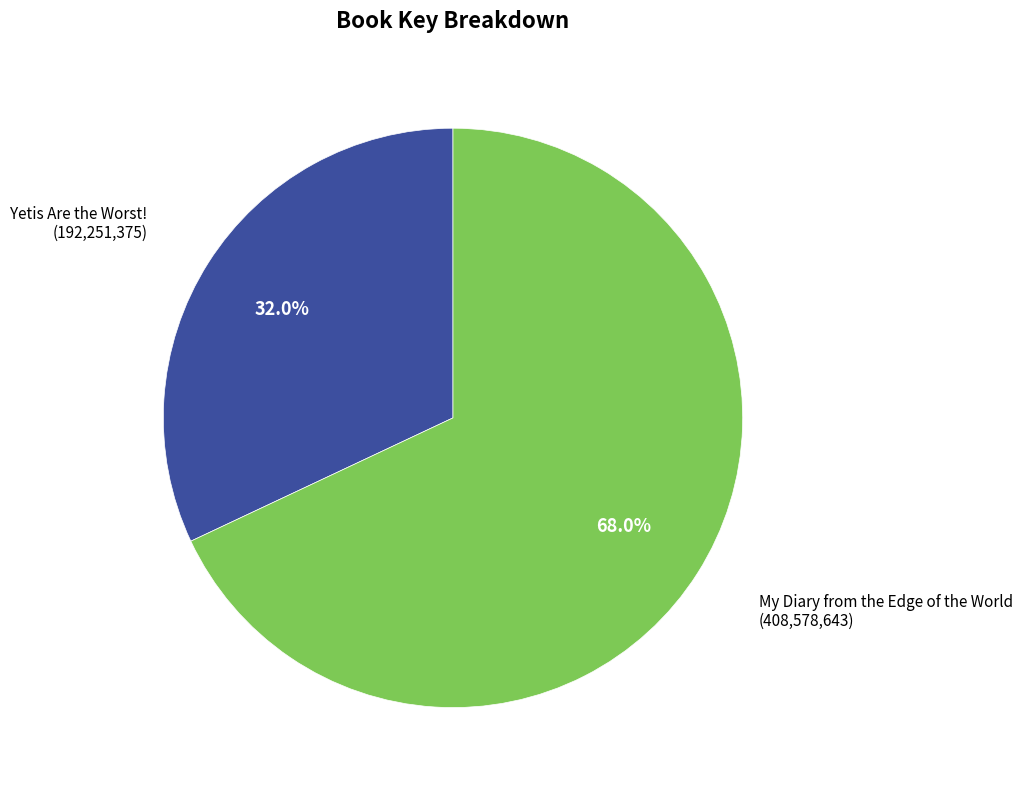

What is the majority slice?

My Diary from the Edge of the World